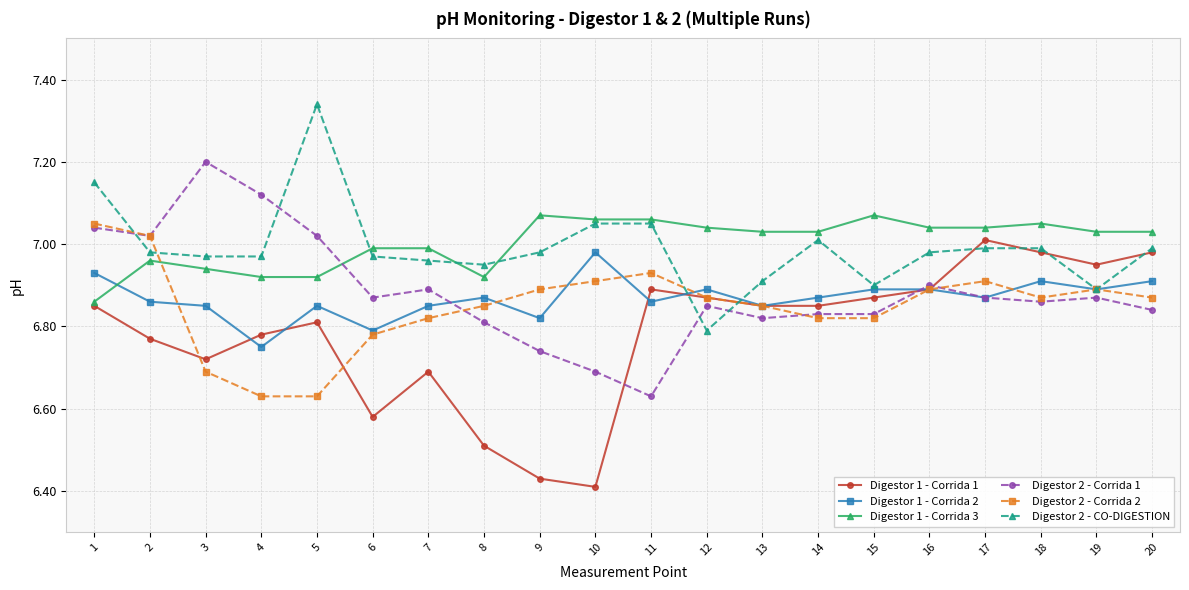

True or false: Digestor 1 - Corrida 1 has more than 1 interior local peaks.

True